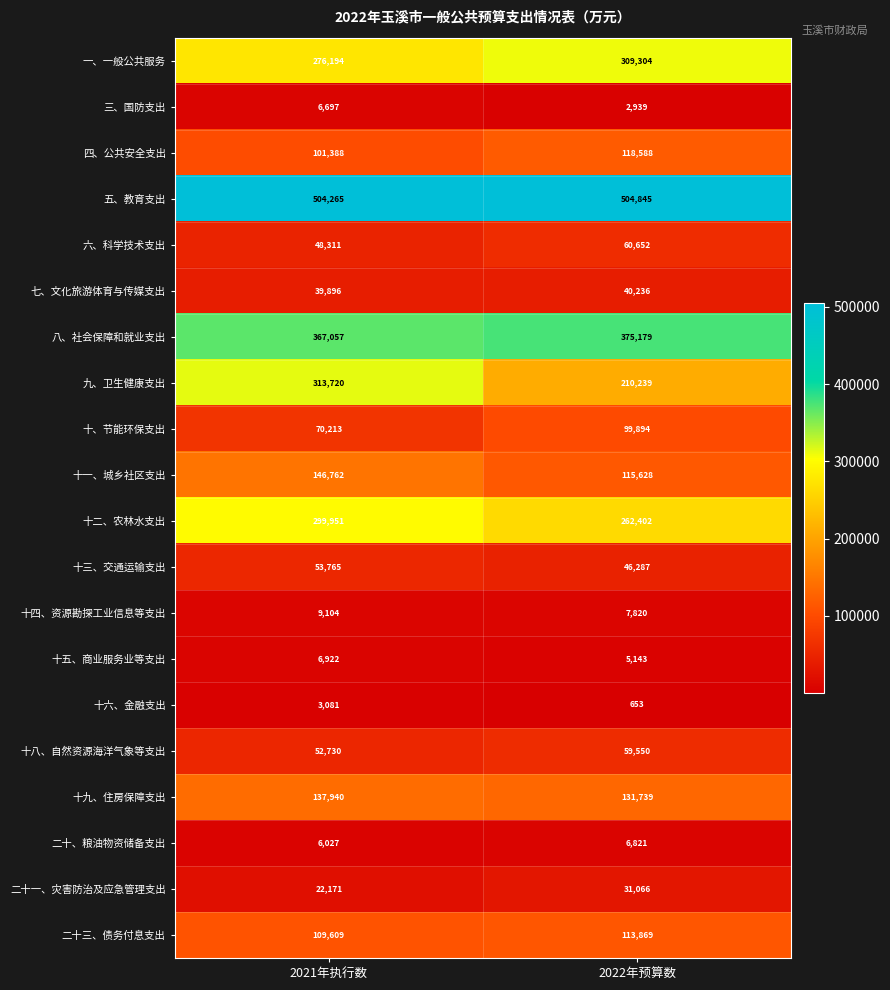

What is the average value of the 二十、粮油物资储备支出 series?

6424